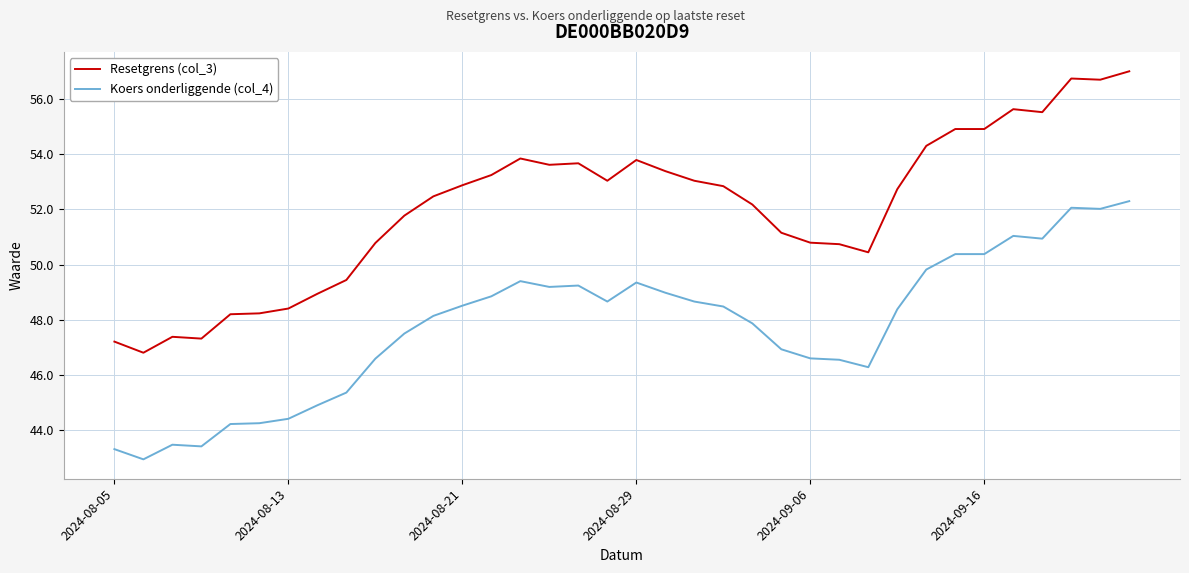

What is the smallest value displayed?

42.9